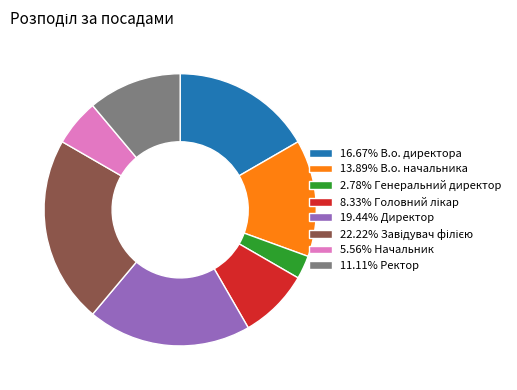

Does any single category account for the majority?

No